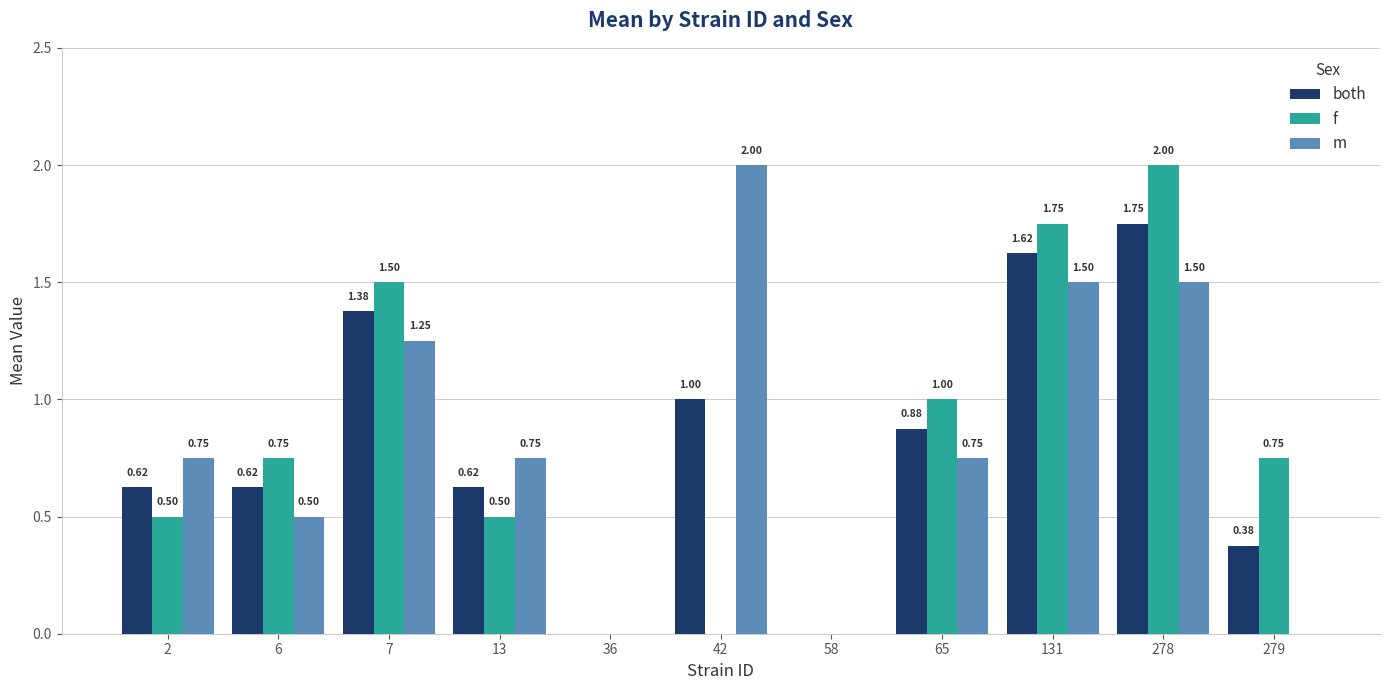

Which series has the largest total across all categories?

m